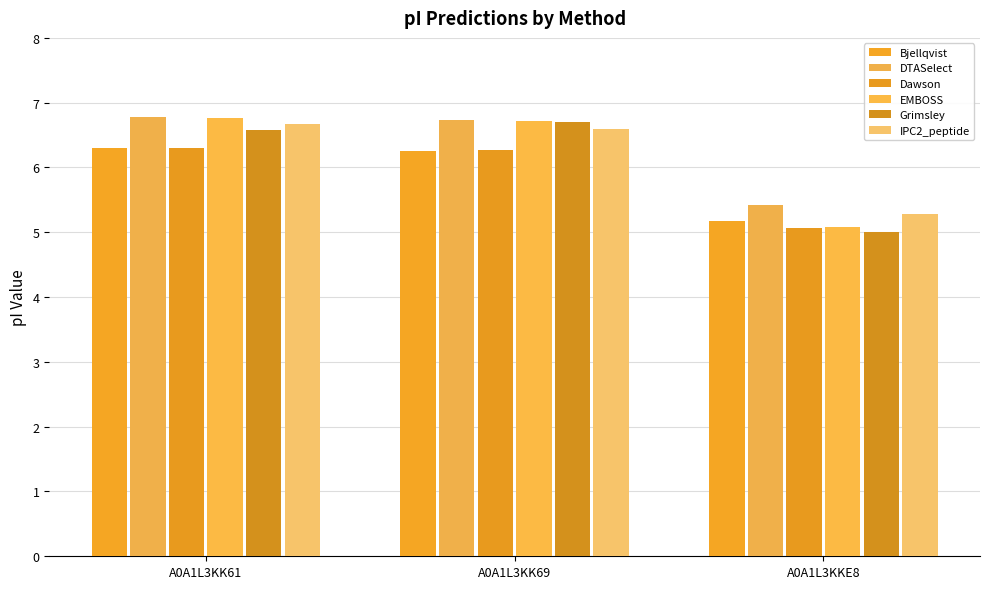

How many bars are there in total?

18